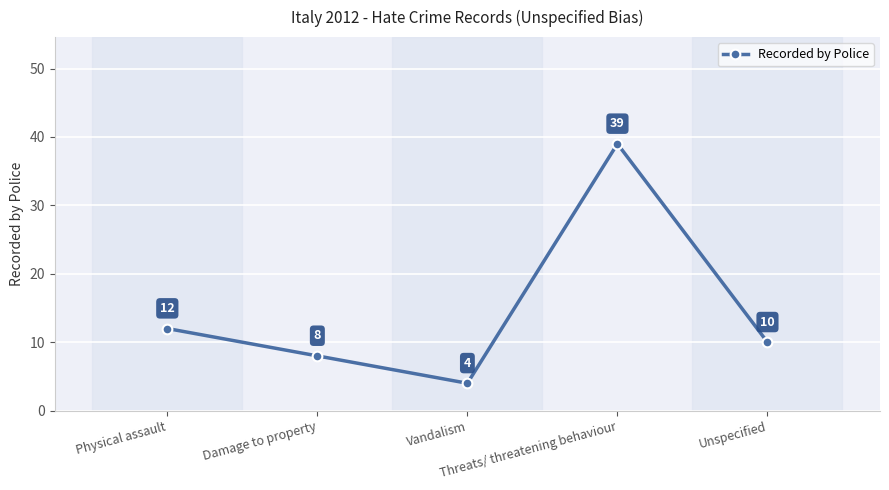

What is the value of the 1st point from the left?

12